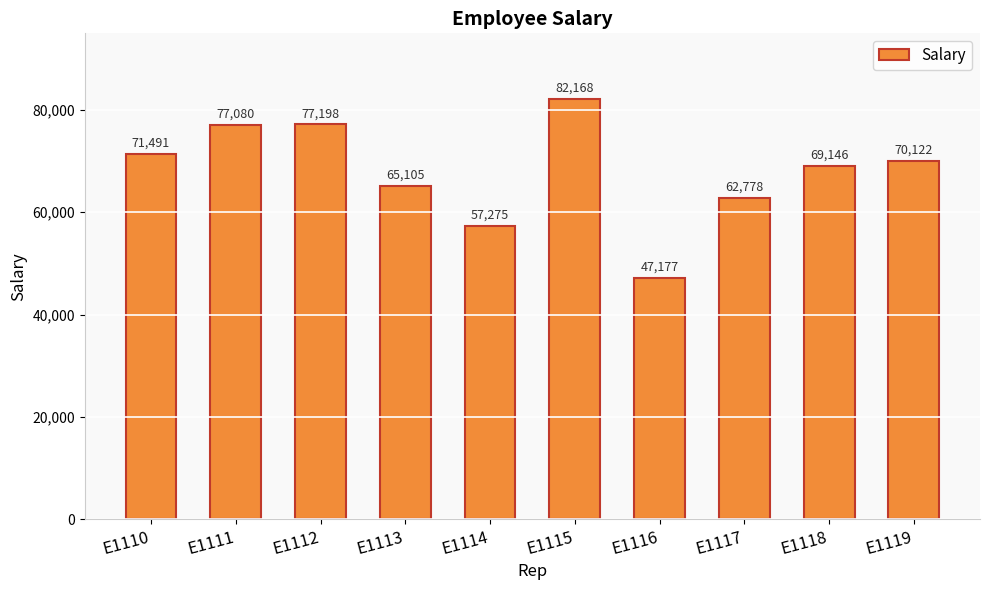

Rank the categories by value from lowest to highest.

E1116, E1114, E1117, E1113, E1118, E1119, E1110, E1111, E1112, E1115